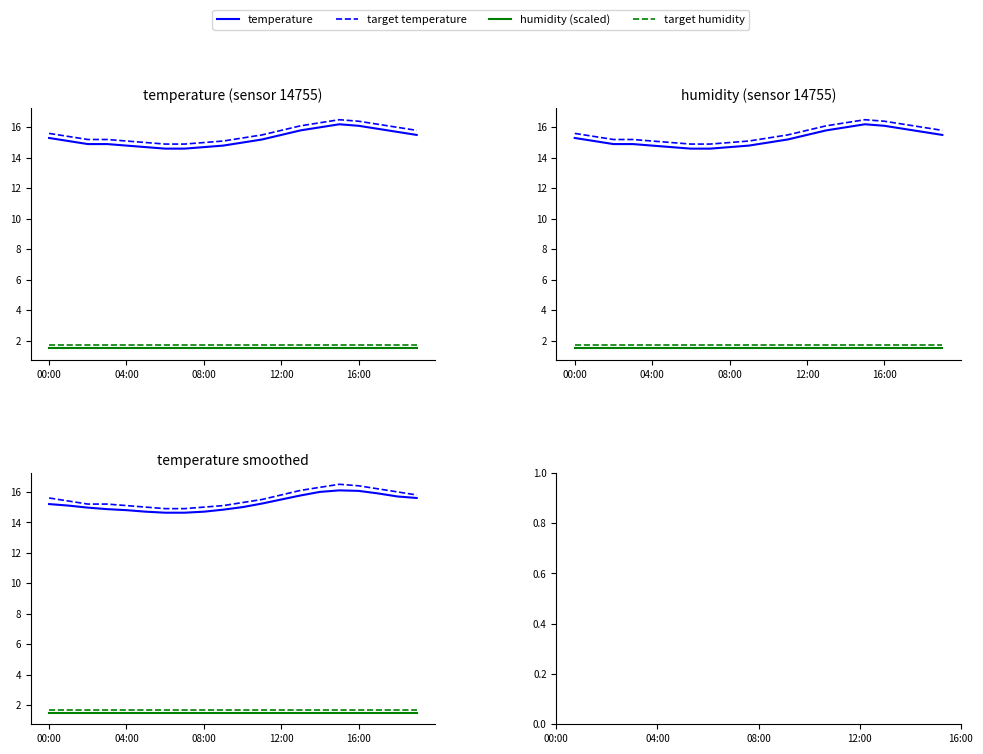

What is the label of the 1st point from the left?

00:00